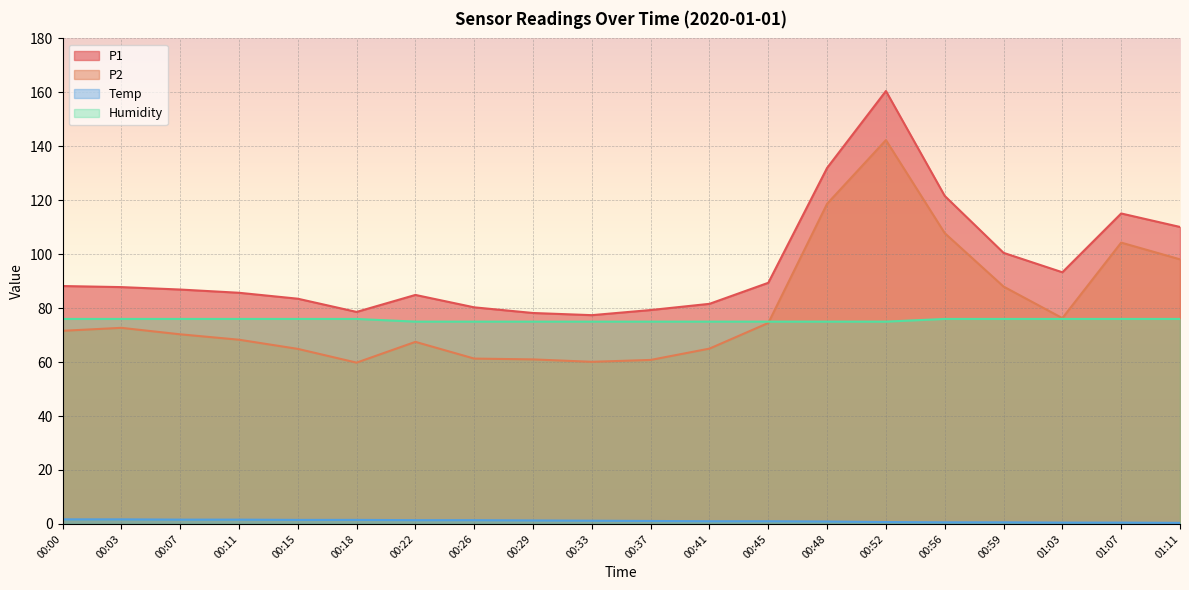

Between 00:03 and 00:56, which is larger?

00:56